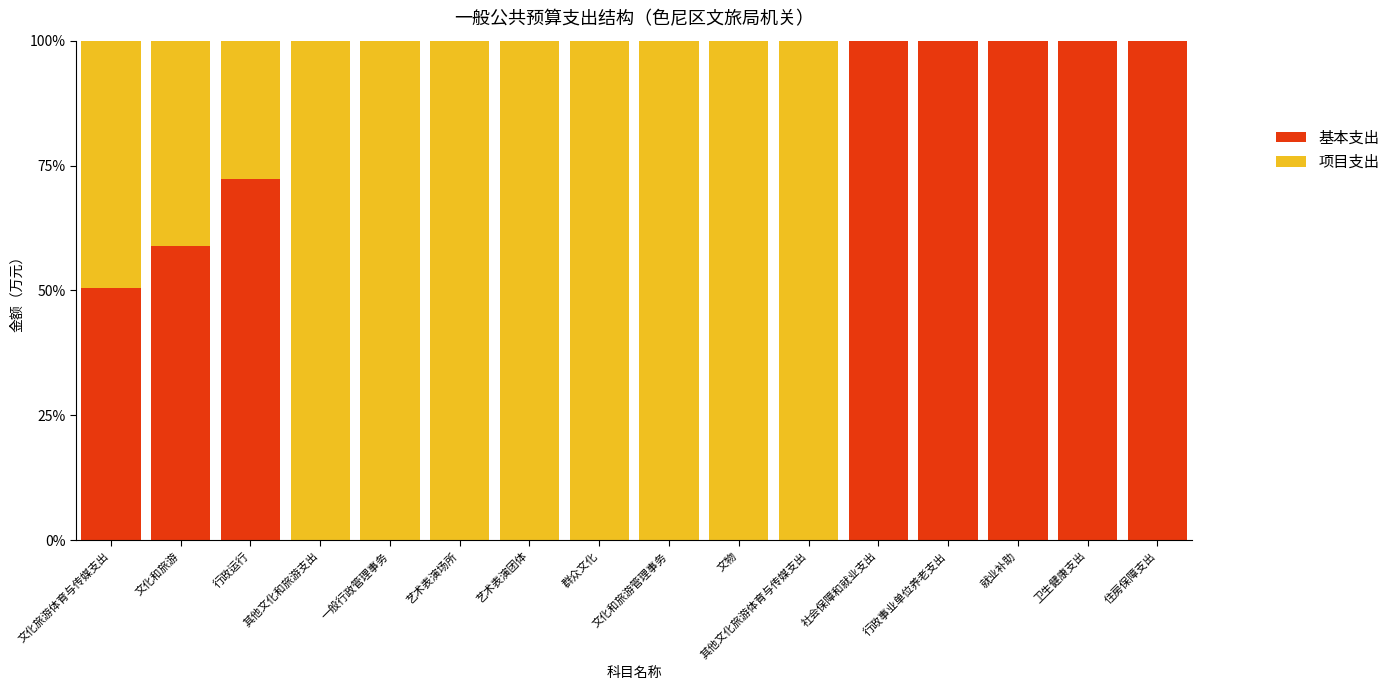

True or false: 基本支出 has a value of 154.1 at 卫生健康支出.

False